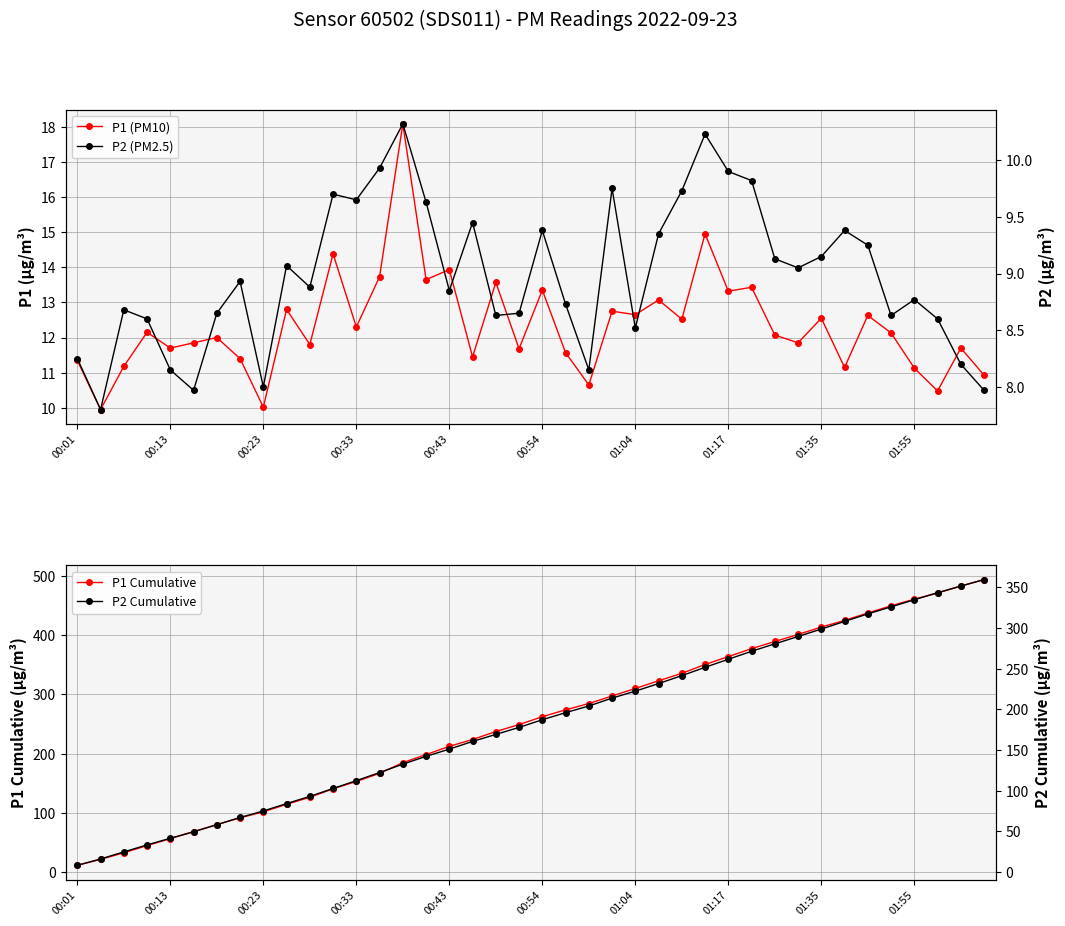

True or false: P1 Cumulative has more than 2 points higher than both neighbors.

False